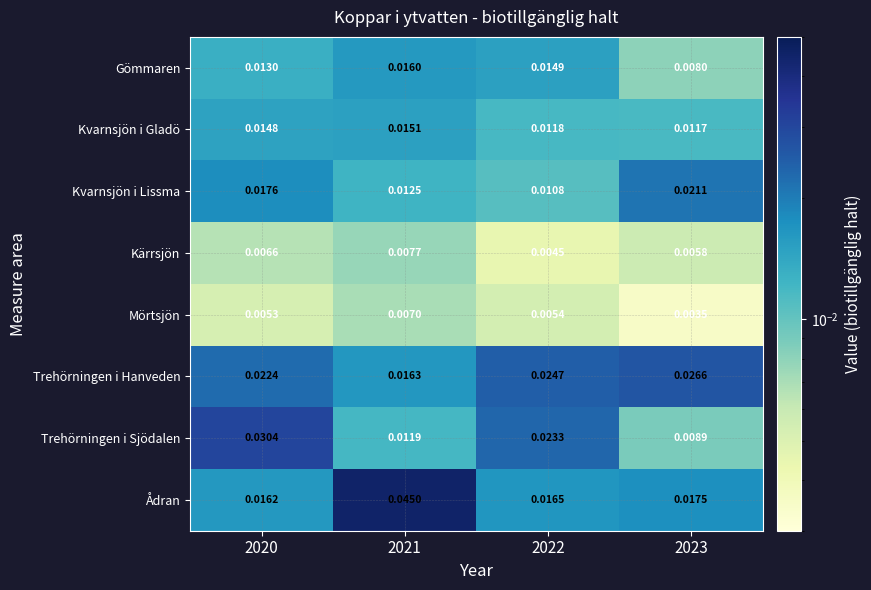

Is the value of Trehörningen i Hanveden at 2021 greater than the value of Mörtsjön at 2022?

Yes